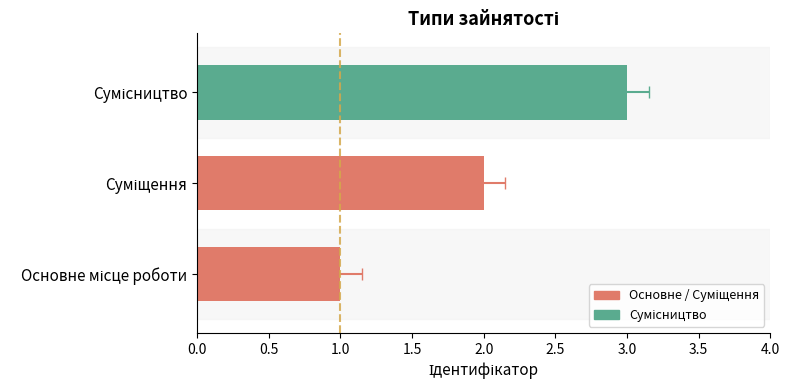

Between Суміщення and Сумісництво, which is larger?

Сумісництво